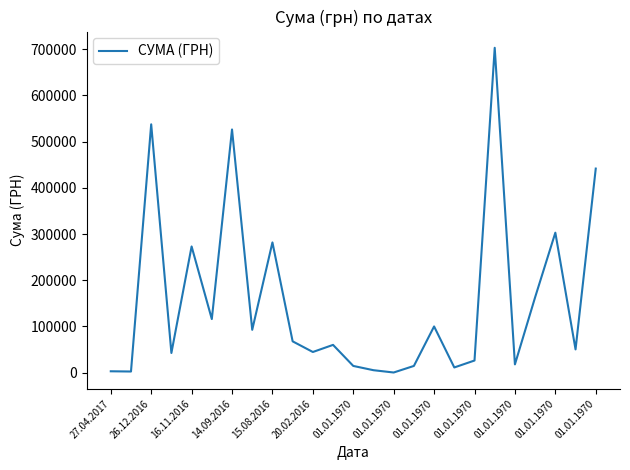

What is the difference between the maximum and minimum values?

702618.2